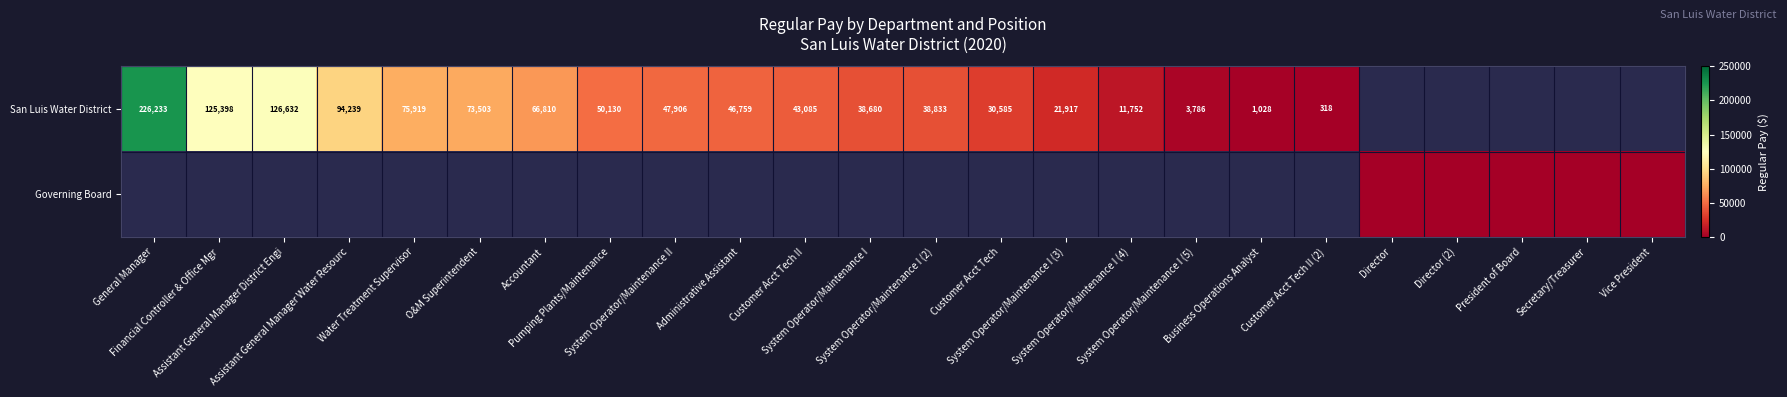

What value does the San Luis Water District series have at Customer Acct Tech?

30585.0